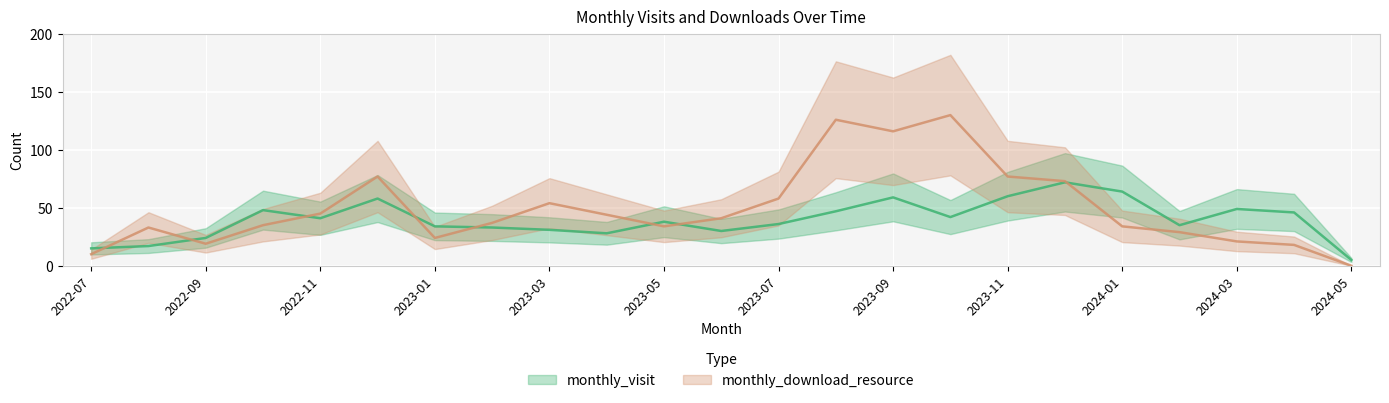

What is the label of the 8th point from the right?

2023-10